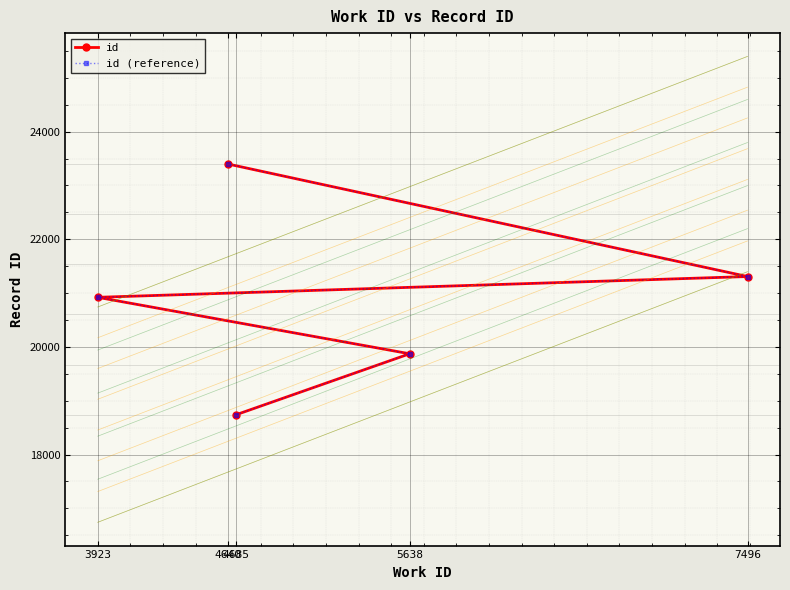

Rank the categories by id (reference) value from lowest to highest.

4685, 5638, 3923, 7496, 4640